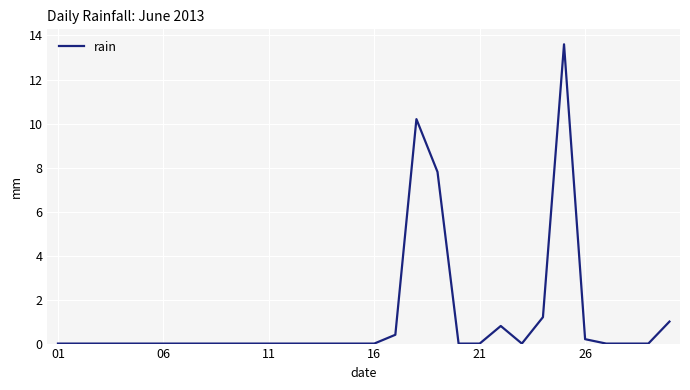

What is the maximum value shown in the chart?

13.6